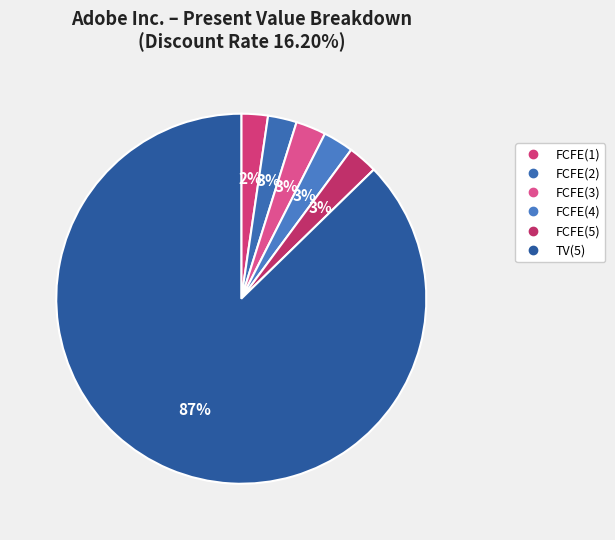

Count the number of slices in the pie.

6